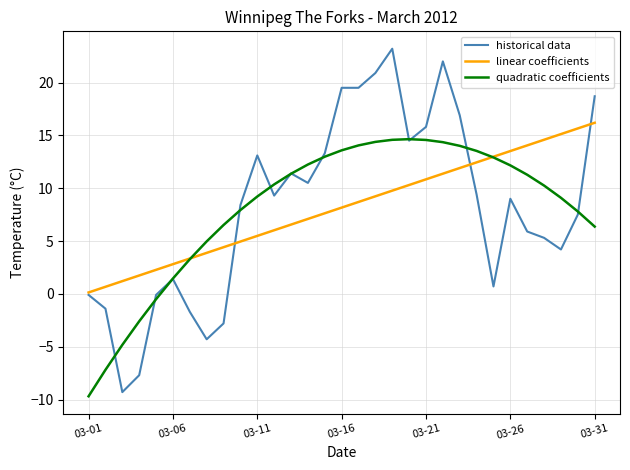

What is the minimum value for quadratic coefficients?

-9.7